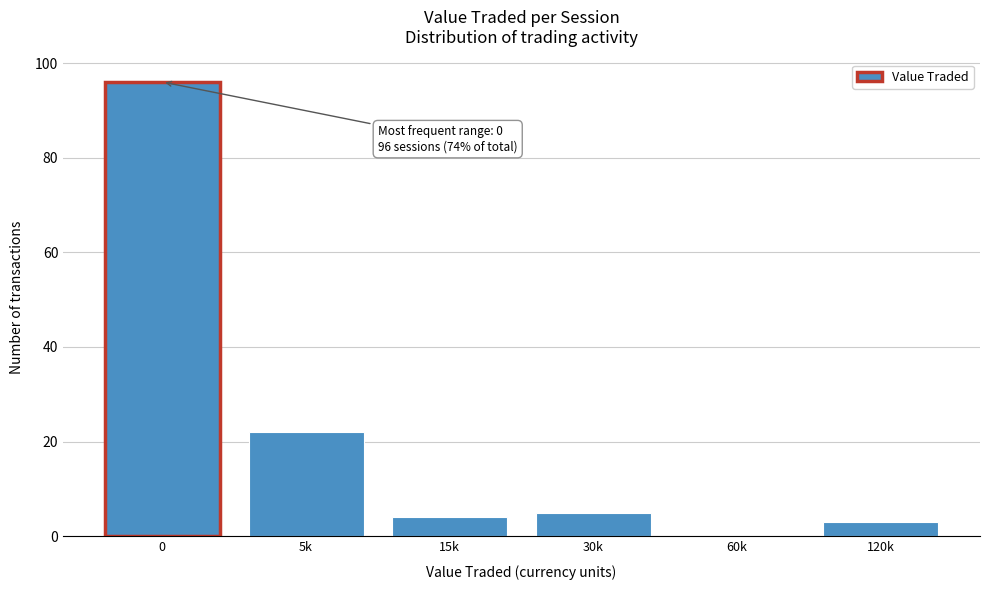

Reading right to left, list all the values displayed in this chart.

120k=3	60k=0	30k=5	15k=4	5k=22	0=96